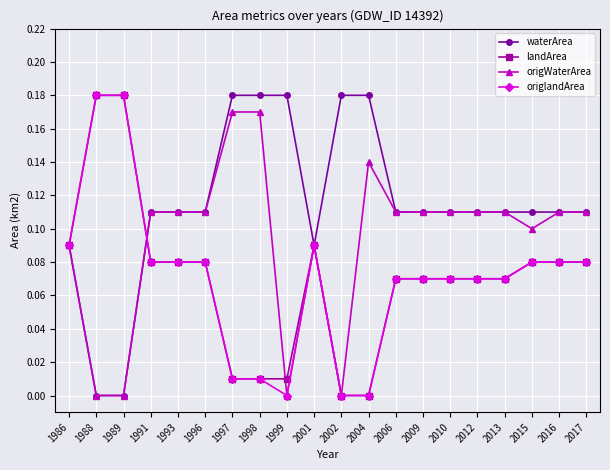

The value of origWaterArea at 2012 is 0.2. True or false?

False